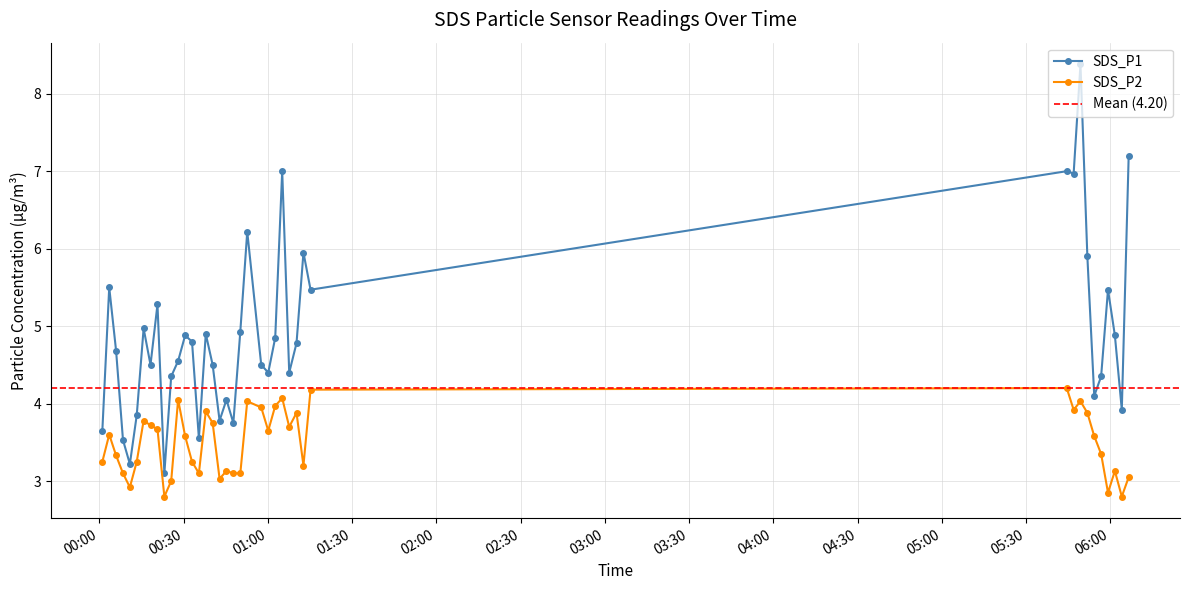

Reading left to right, what are all the values shown in this chart?

SDS_P1: 2021/11/21 00:01:03=3.6	2021/11/21 00:03:30=5.5	2021/11/21 00:05:57=4.7	2021/11/21 00:08:24=3.5	2021/11/21 00:10:51=3.2	2021/11/21 00:13:18=3.9	2021/11/21 00:15:45=5.0	2021/11/21 00:18:12=4.5	2021/11/21 00:20:41=5.3	2021/11/21 00:23:08=3.1	2021/11/21 00:25:34=4.3	2021/11/21 00:28:02=4.5	2021/11/21 00:30:32=4.9	2021/11/21 00:32:59=4.8	2021/11/21 00:35:26=3.5	2021/11/21 00:37:53=4.9	2021/11/21 00:40:20=4.5	2021/11/21 00:42:48=3.8	2021/11/21 00:45:15=4.0	2021/11/21 00:47:42=3.8	2021/11/21 00:50:11=4.9	2021/11/21 00:52:39=6.2	2021/11/21 00:57:38=4.5	2021/11/21 01:00:08=4.4	2021/11/21 01:02:37=4.8	2021/11/21 01:05:06=7.0	2021/11/21 01:07:36=4.4	2021/11/21 01:10:12=4.8	2021/11/21 01:12:40=6.0	2021/11/21 01:15:12=5.5	2021/11/21 05:44:30=7.0	2021/11/21 05:46:57=7.0	2021/11/21 05:49:23=8.4	2021/11/21 05:51:50=5.9	2021/11/21 05:54:17=4.1	2021/11/21 05:56:44=4.3	2021/11/21 05:59:11=5.5	2021/11/21 06:01:38=4.9	2021/11/21 06:04:06=3.9	2021/11/21 06:06:33=7.2
SDS_P2: 2021/11/21 00:01:03=3.2	2021/11/21 00:03:30=3.6	2021/11/21 00:05:57=3.3	2021/11/21 00:08:24=3.1	2021/11/21 00:10:51=2.9	2021/11/21 00:13:18=3.2	2021/11/21 00:15:45=3.8	2021/11/21 00:18:12=3.7	2021/11/21 00:20:41=3.7	2021/11/21 00:23:08=2.8	2021/11/21 00:25:34=3.0	2021/11/21 00:28:02=4.0	2021/11/21 00:30:32=3.6	2021/11/21 00:32:59=3.2	2021/11/21 00:35:26=3.1	2021/11/21 00:37:53=3.9	2021/11/21 00:40:20=3.8	2021/11/21 00:42:48=3.0	2021/11/21 00:45:15=3.1	2021/11/21 00:47:42=3.1	2021/11/21 00:50:11=3.1	2021/11/21 00:52:39=4.0	2021/11/21 00:57:38=4.0	2021/11/21 01:00:08=3.6	2021/11/21 01:02:37=4.0	2021/11/21 01:05:06=4.1	2021/11/21 01:07:36=3.7	2021/11/21 01:10:12=3.9	2021/11/21 01:12:40=3.2	2021/11/21 01:15:12=4.2	2021/11/21 05:44:30=4.2	2021/11/21 05:46:57=3.9	2021/11/21 05:49:23=4.0	2021/11/21 05:51:50=3.9	2021/11/21 05:54:17=3.6	2021/11/21 05:56:44=3.4	2021/11/21 05:59:11=2.9	2021/11/21 06:01:38=3.1	2021/11/21 06:04:06=2.8	2021/11/21 06:06:33=3.0